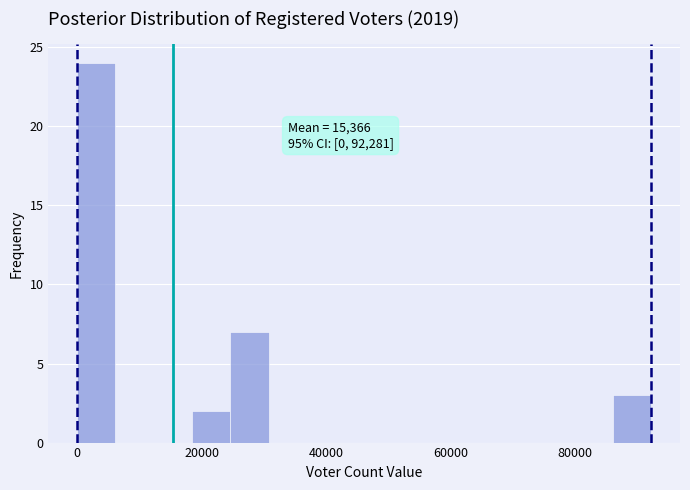

Read against the x-axis, roughly where is the centre of the tallest bar?

4000